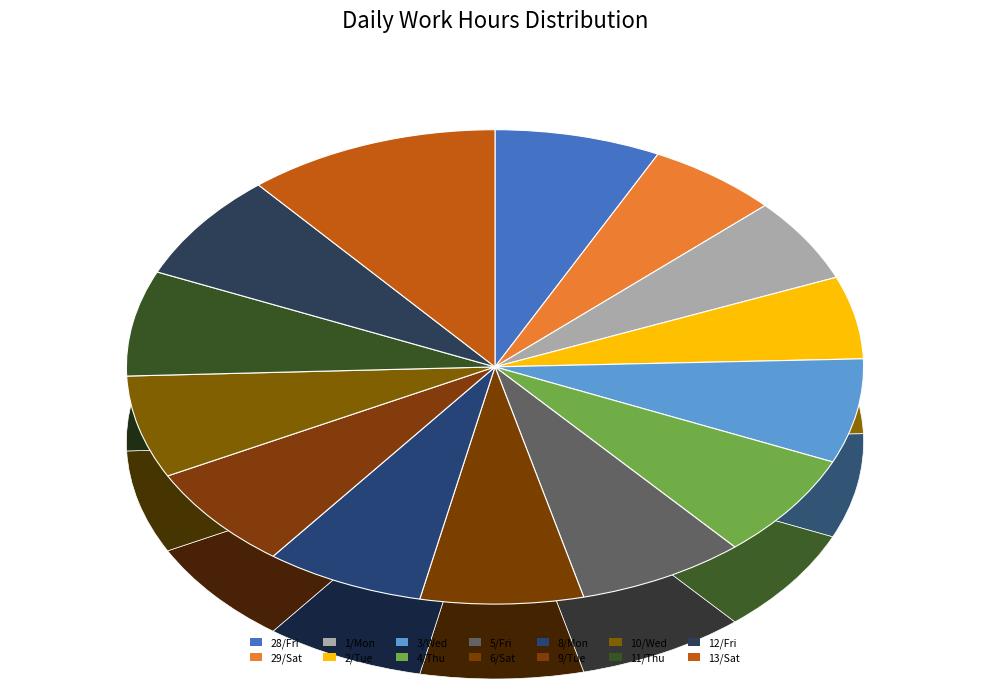

To the nearest percent, what is the combined percentage of 6/Sat and 29/Sat?

13%